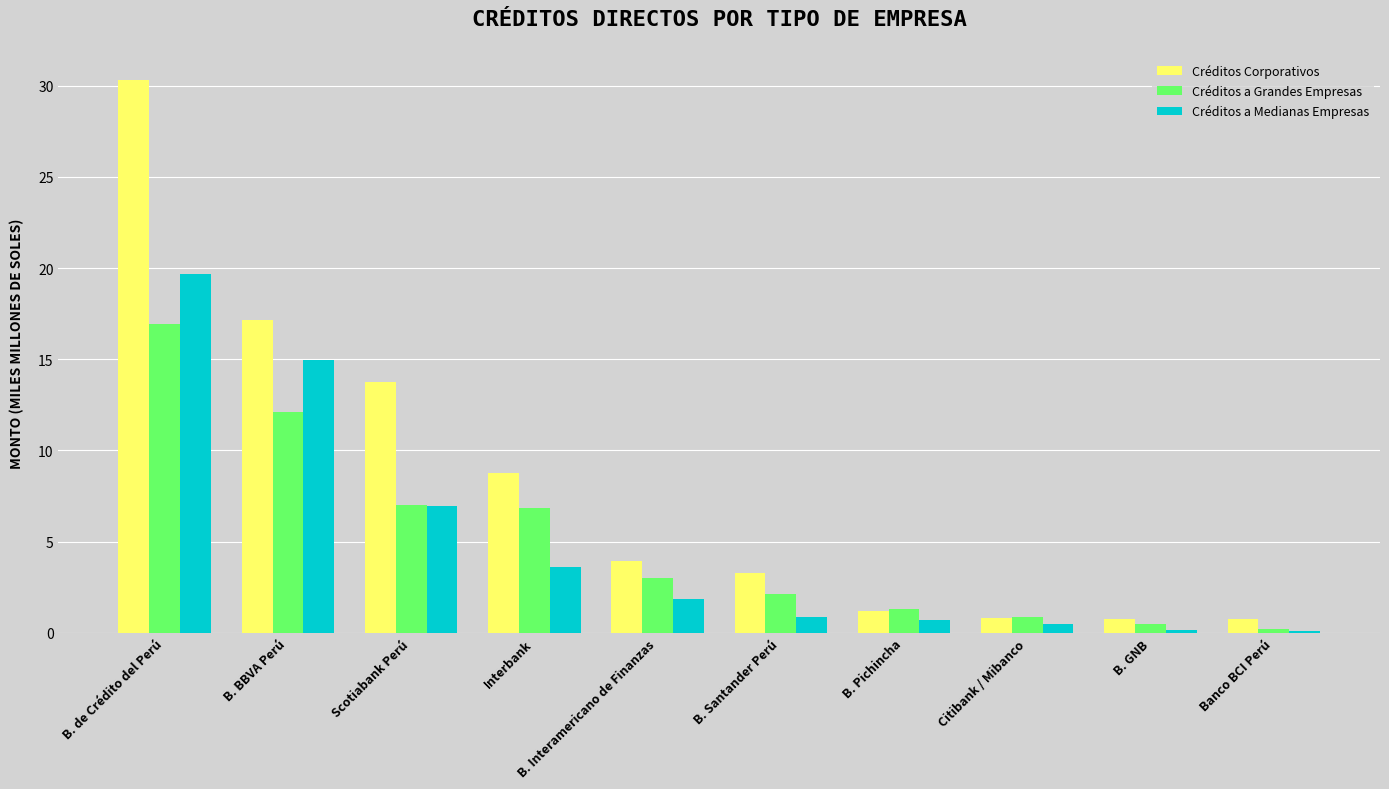

How many data points does each series have?

10